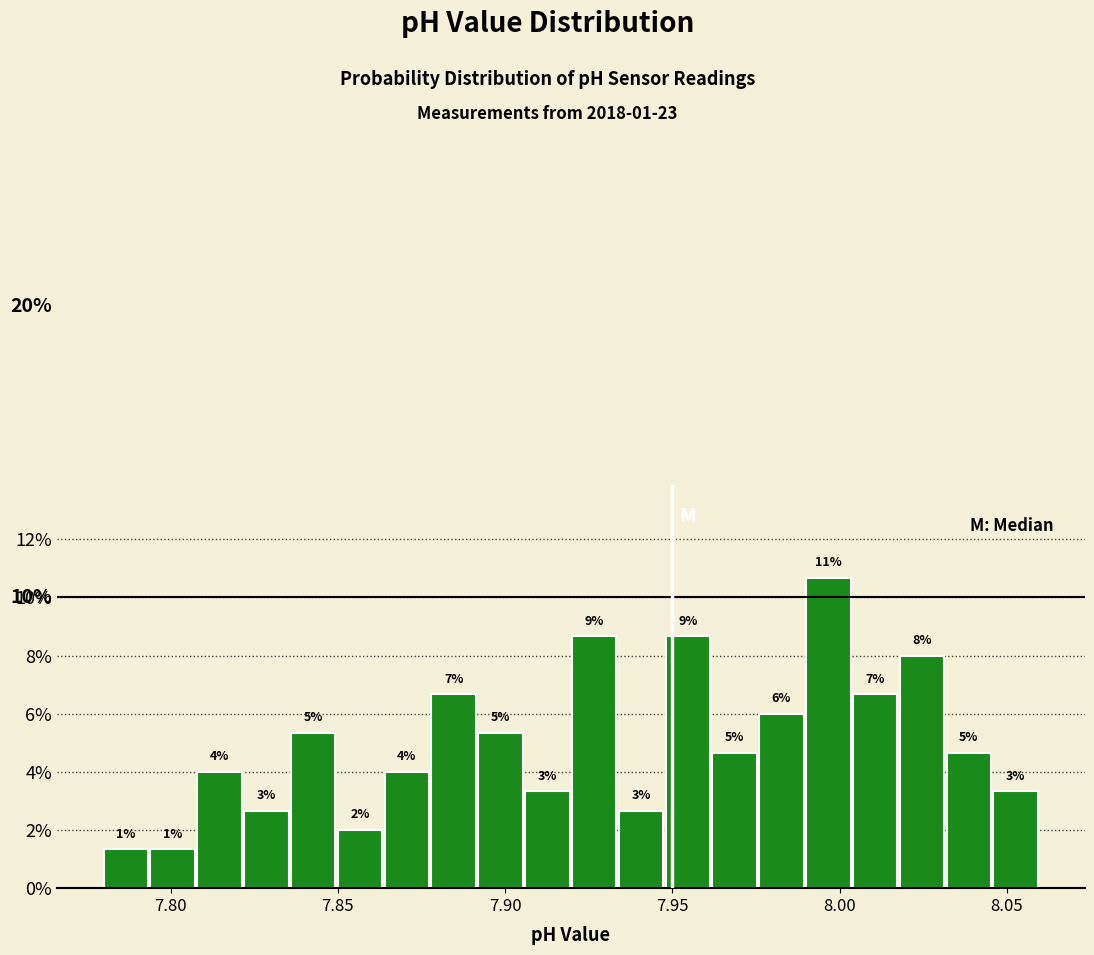

Read against the x-axis, roughly where is the centre of the tallest bar?

7.995